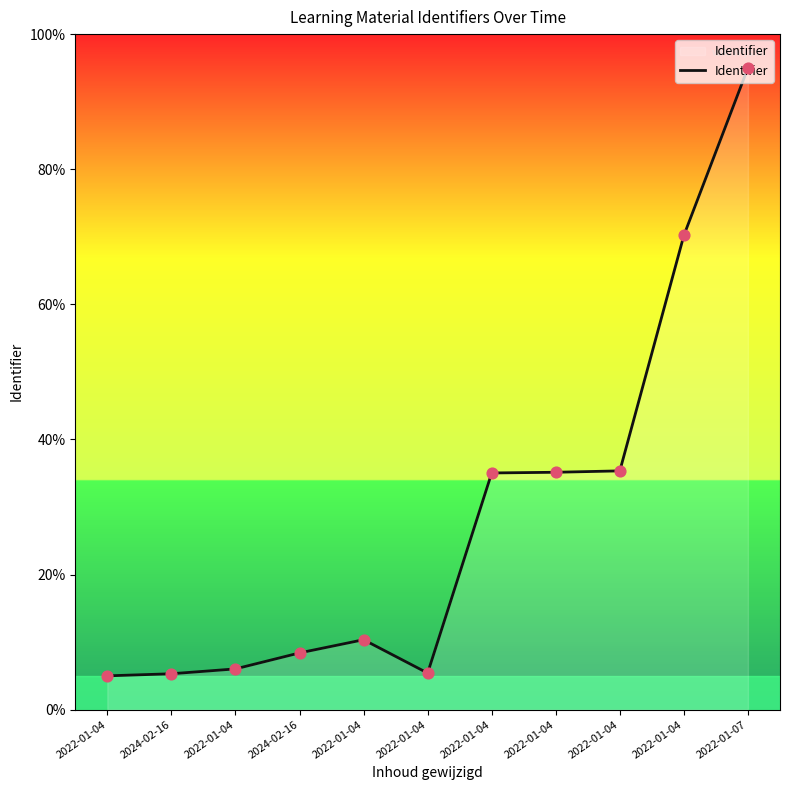

Between 2022-01-04 and 2022-01-04, which is larger?

2022-01-04